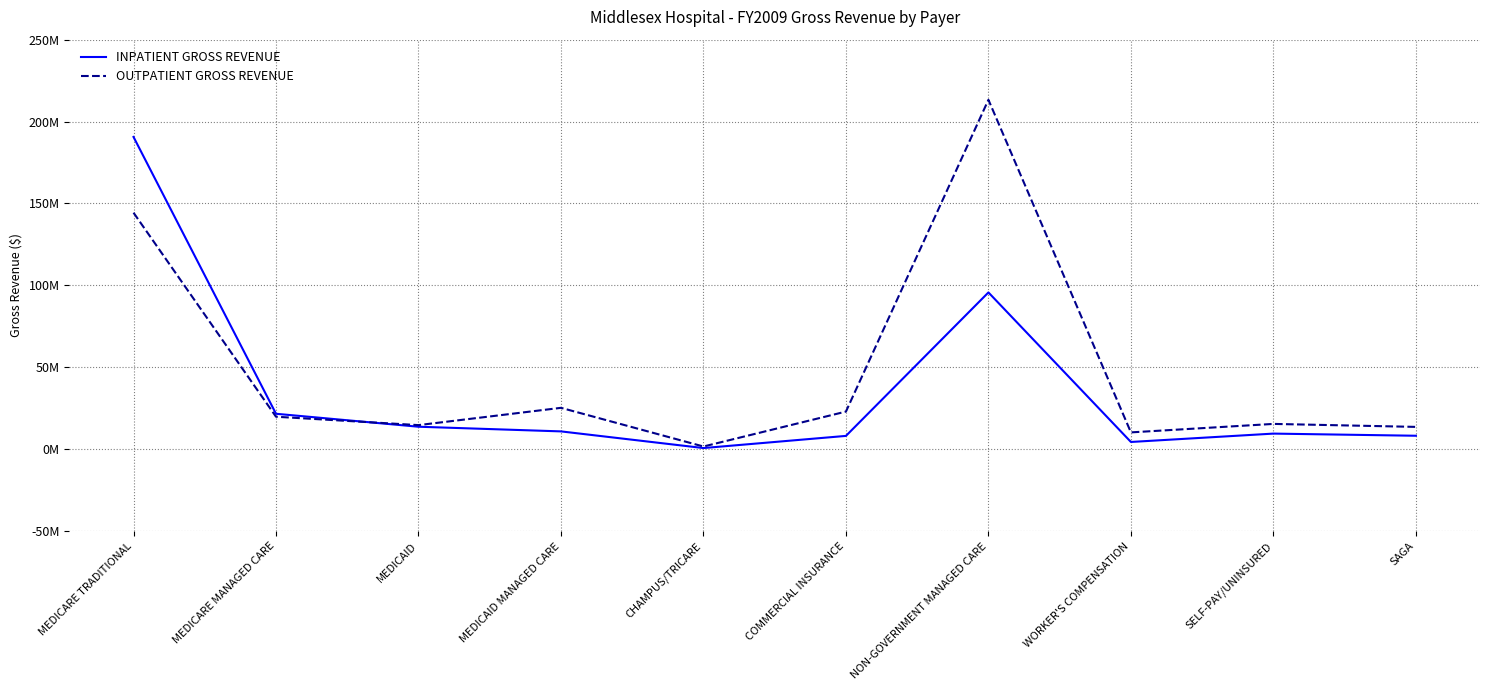

Which category has the highest value across all series?

NON-GOVERNMENT MANAGED CARE